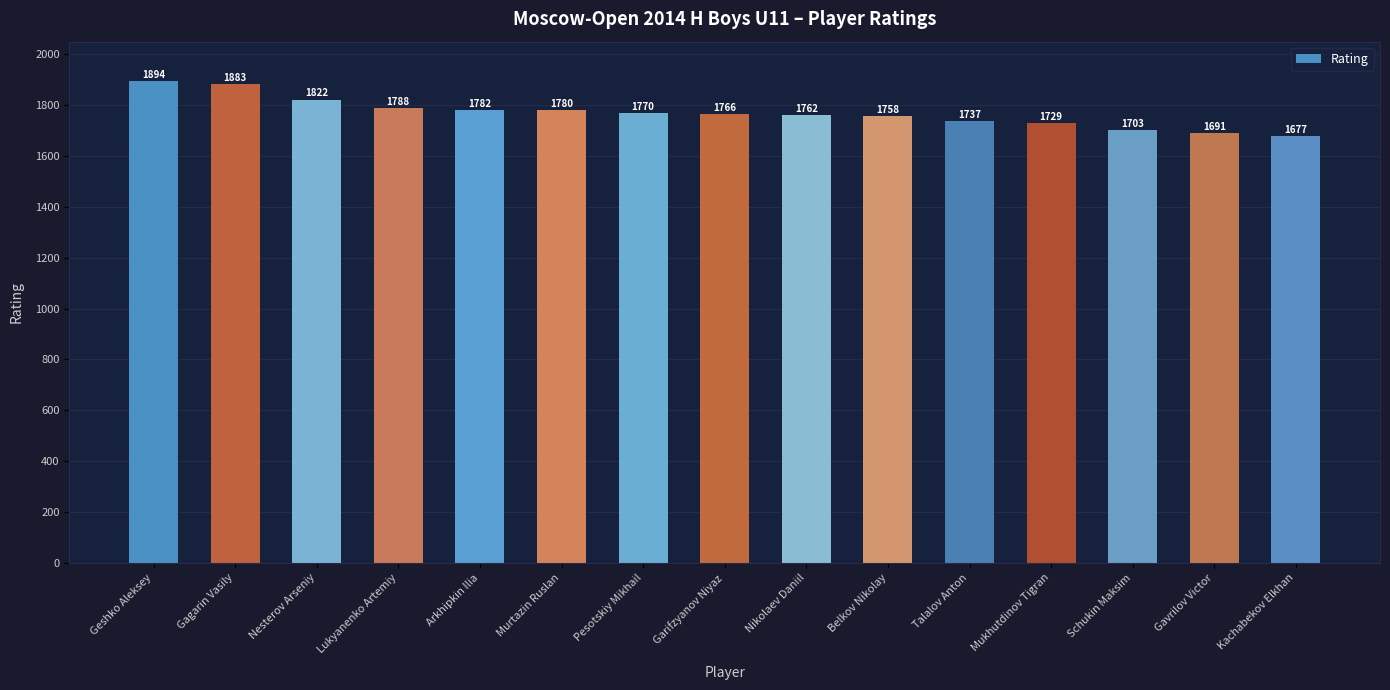

What position from the right is Arkhipkin Ilia?

11